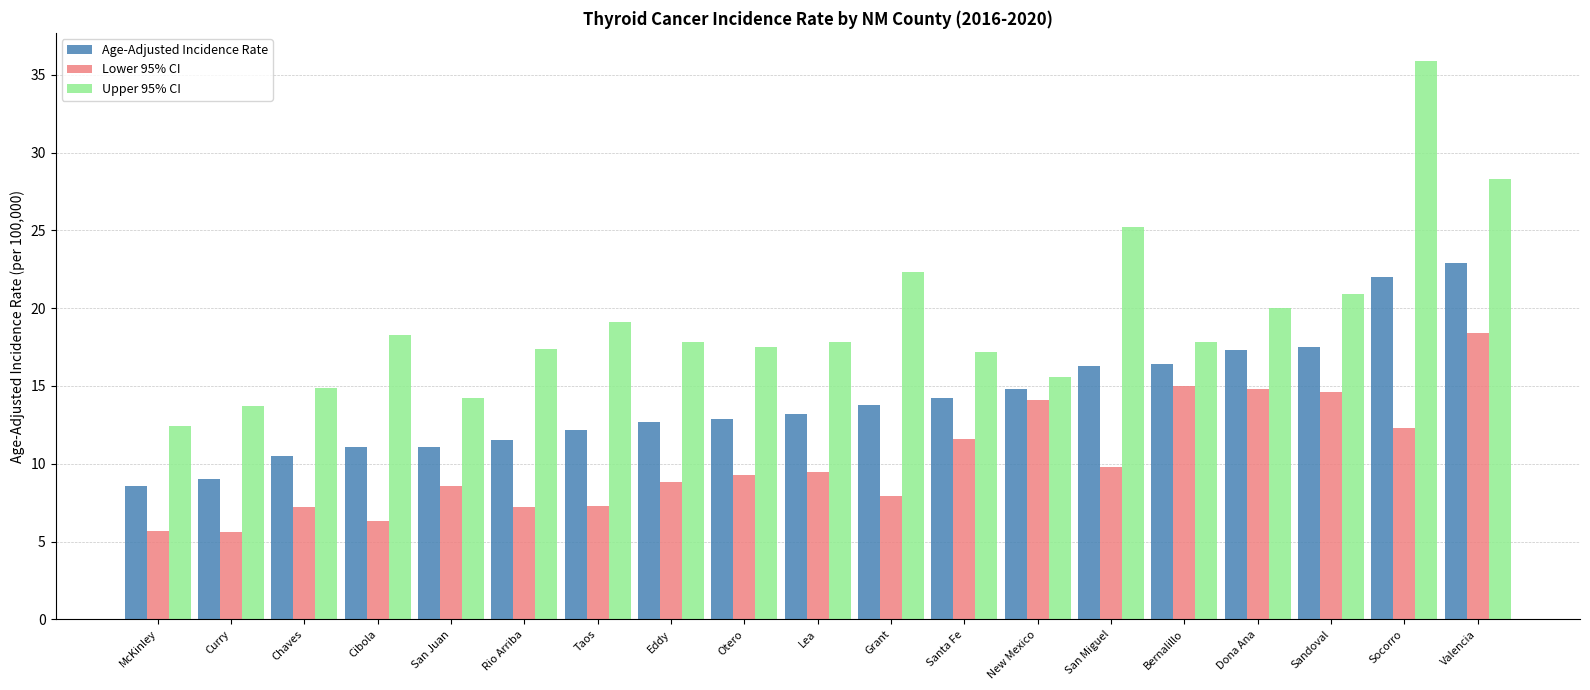

Which series has the widest spread of values?

Upper 95% CI